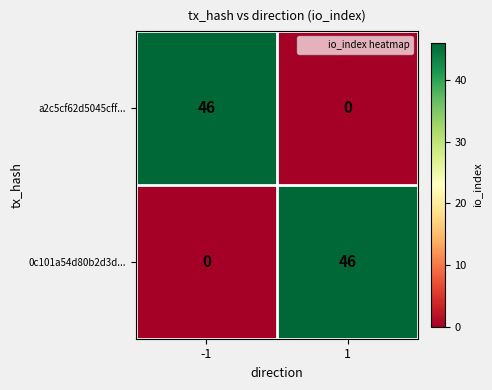

Reading left to right, what are all the values shown in this chart?

a2c5cf62d5045cff...: 46	0
0c101a54d80b2d3d...: 0	46